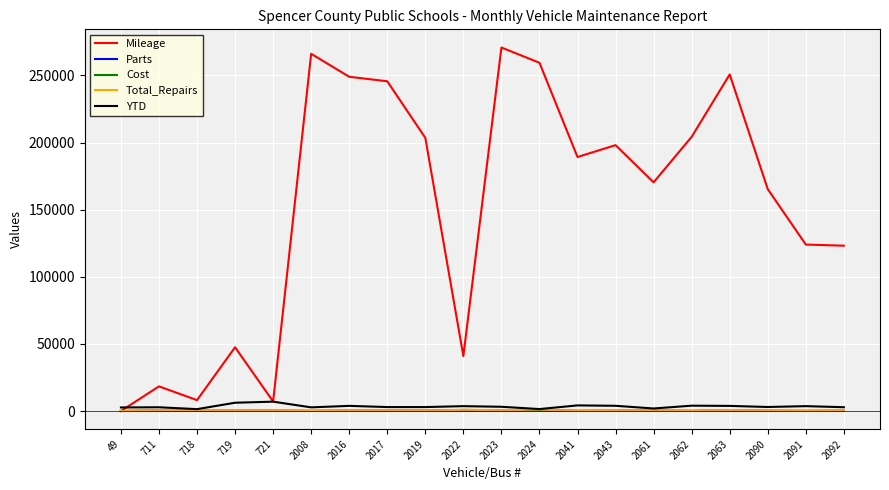

The value of Cost at 49 is 0. True or false?

True